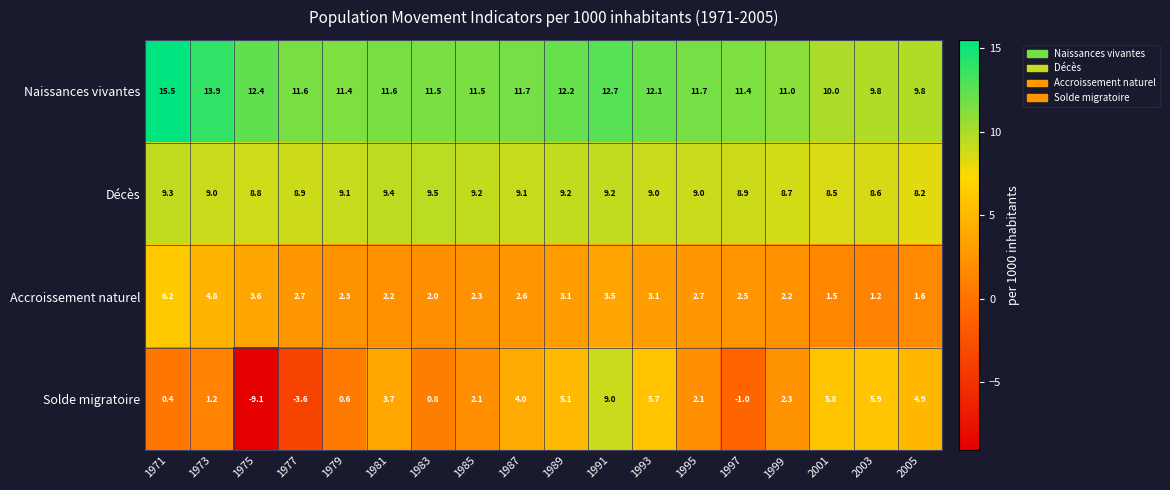

At which label does Naissances vivantes first exceed 11?

1971